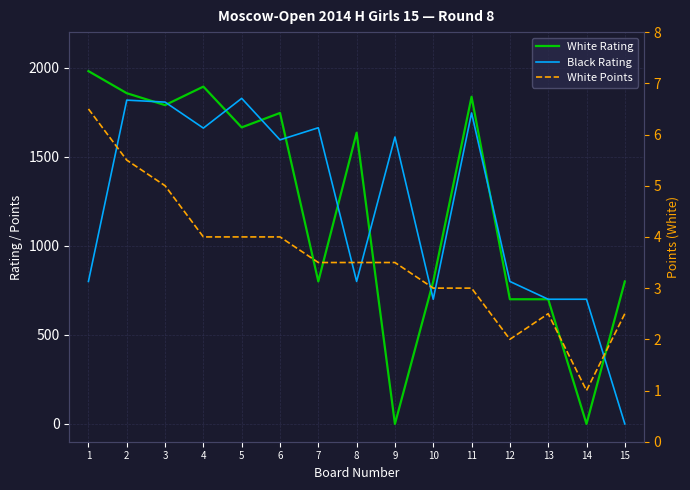

List the series in order of their peak value, highest first.

White Rating, Black Rating, White Points